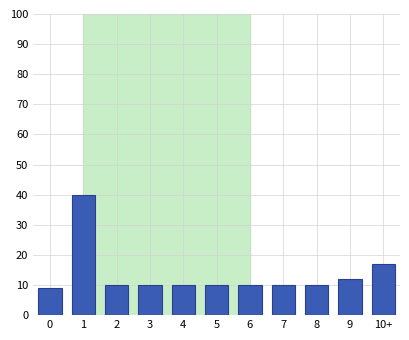

Reading left to right, transcribe all the data shown in this chart.

0=9	1=40	2=10	3=10	4=10	5=10	6=10	7=10	8=10	9=12	10+=17